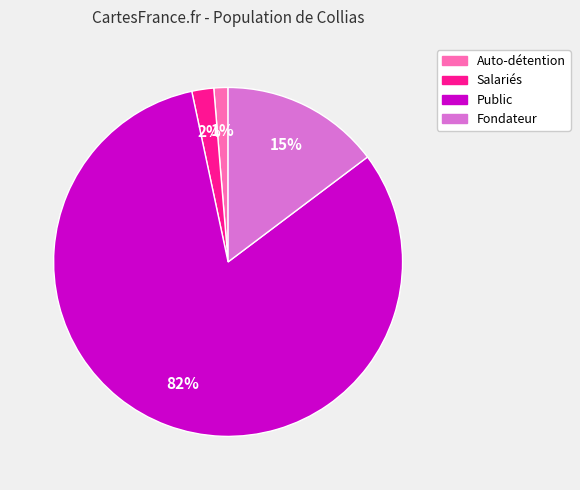

What is the majority slice?

Public